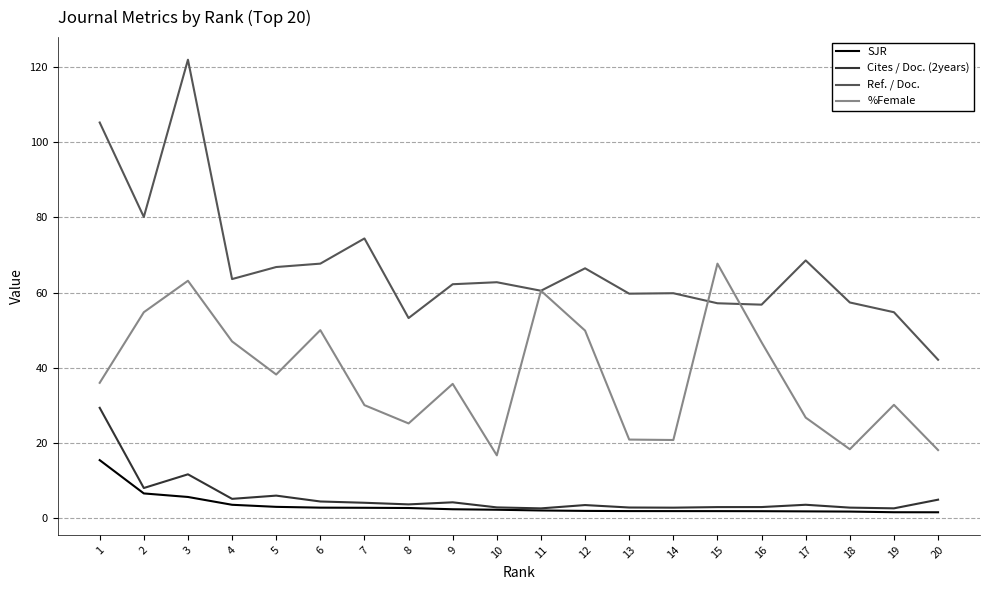

The value of Cites / Doc. (2years) at 5 is 6.0. True or false?

True